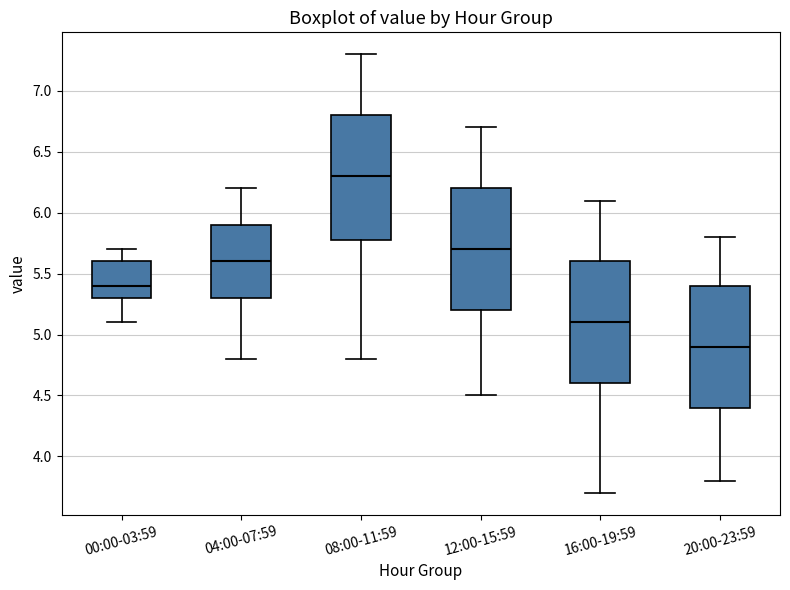

Reading left to right, transcribe this box plot: for each box, give where its median line is, the range the box spans, and where its two whiskers end, as read against the y-axis. The values are not printed on the chart, so give them approximately, as read against the axis.

00:00-03:59: median 5.4, box 5.3 to 5.6, whiskers 5.1 to 5.7
04:00-07:59: median 5.6, box 5.3 to 5.9, whiskers 4.8 to 6.2
08:00-11:59: median 6.3, box 5.8 to 6.8, whiskers 4.8 to 7.3
12:00-15:59: median 5.7, box 5.2 to 6.2, whiskers 4.5 to 6.7
16:00-19:59: median 5.1, box 4.6 to 5.6, whiskers 3.7 to 6.1
20:00-23:59: median 4.9, box 4.4 to 5.4, whiskers 3.8 to 5.8